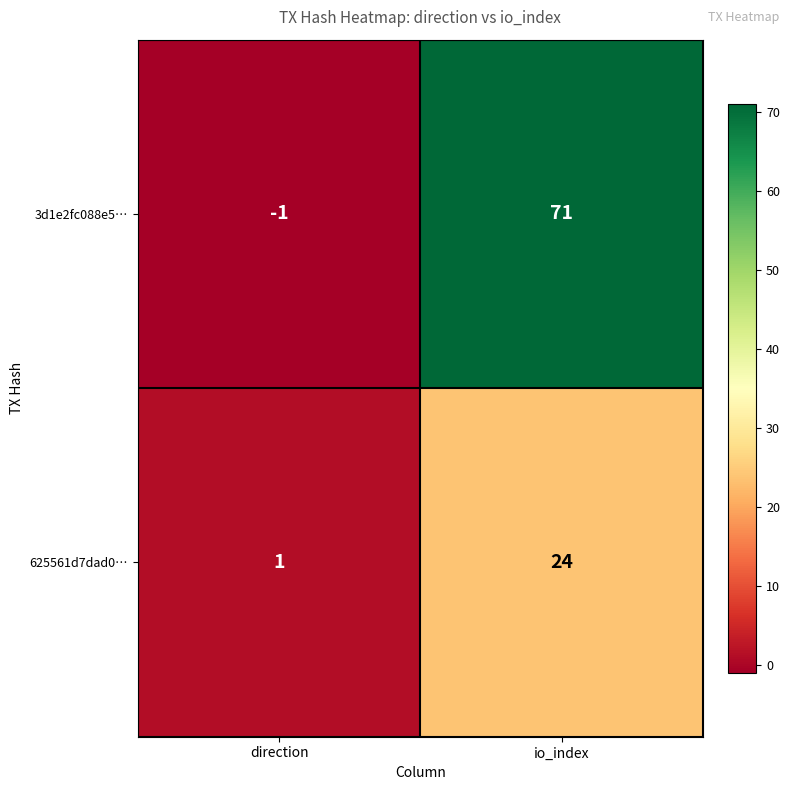

Is it true that 625561d7dad0… equals 16 at io_index?

False